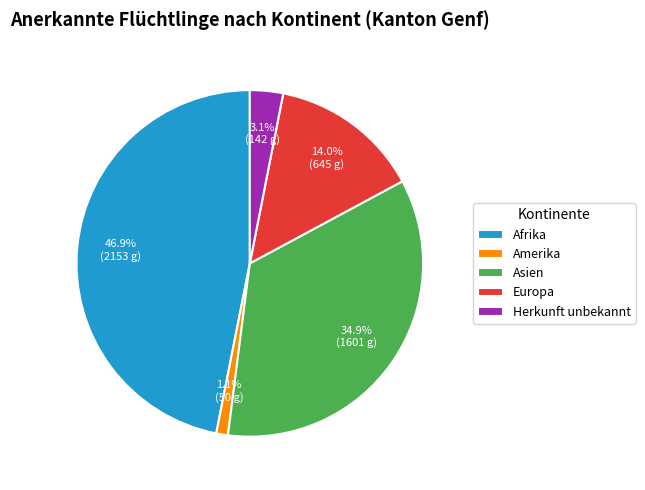

What percentage is the Europa slice, to the nearest percent?

14%